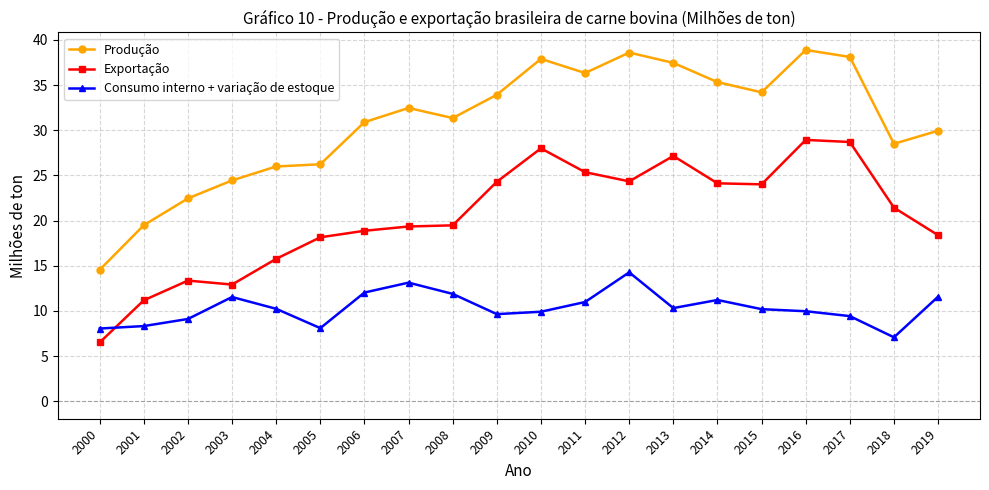

Does the chart have visible grid lines?

Yes